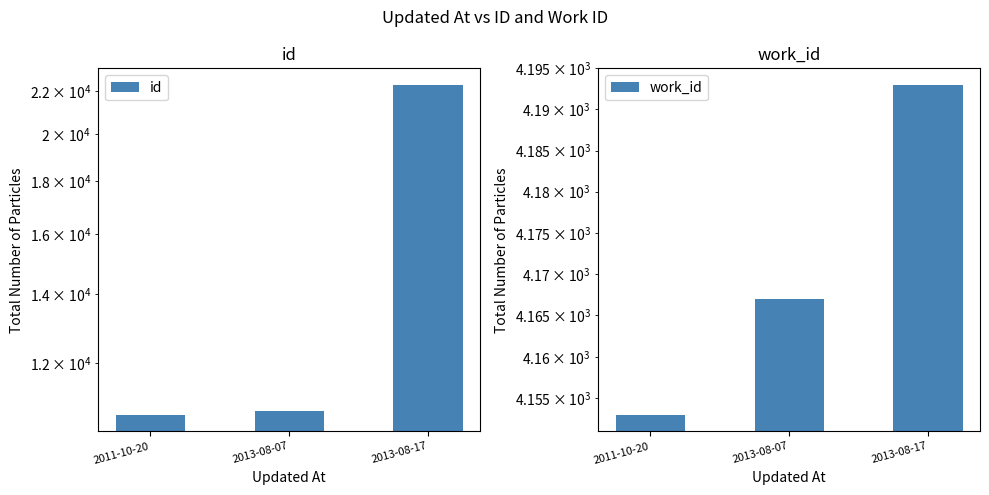

At which label is id closest to 16505?

2013-08-07